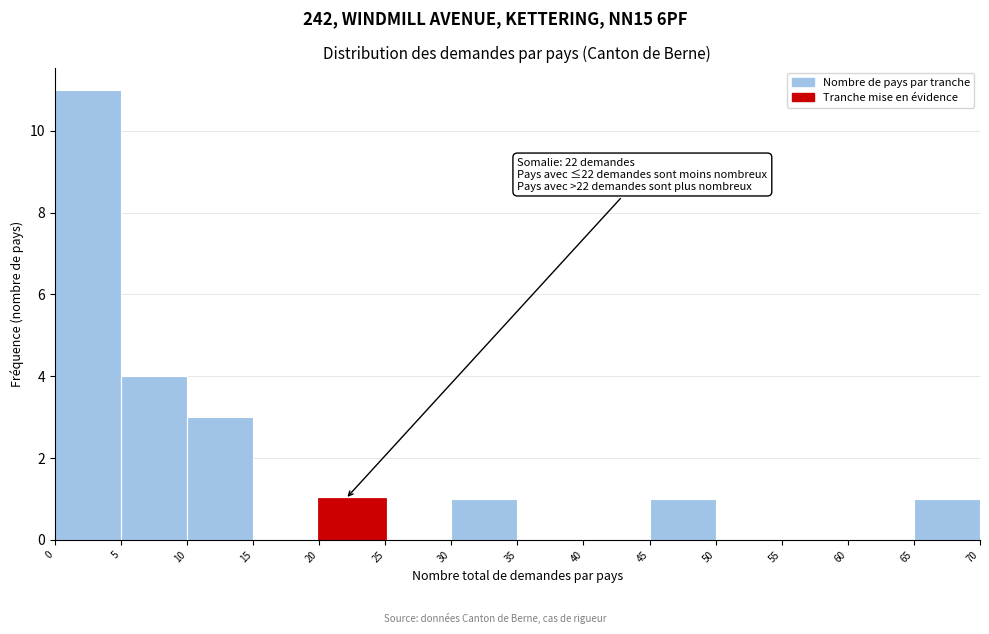

Over which range of the x-axis is the bar tallest?

0 to 5